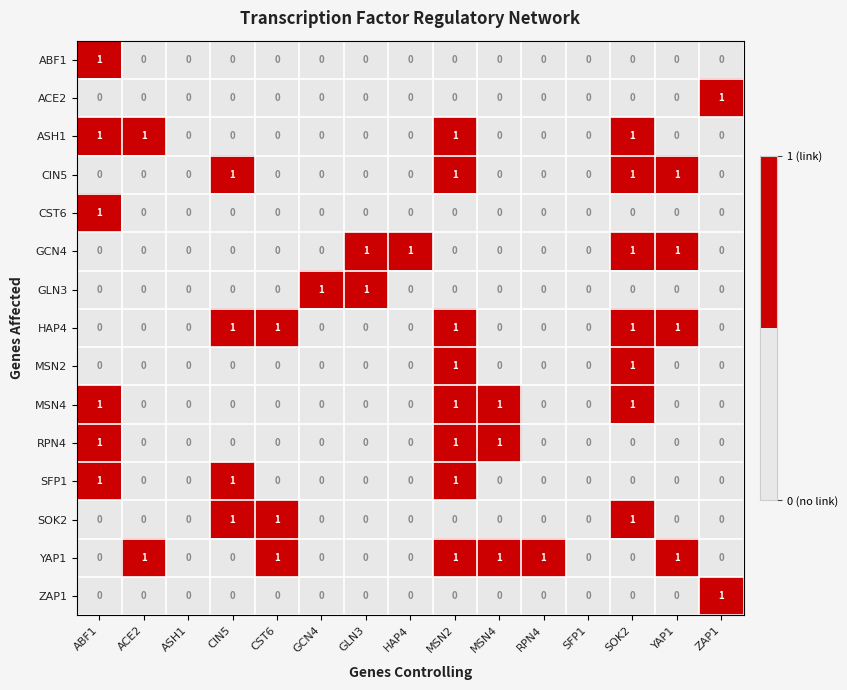

What is the sum of all CIN5 values?

4